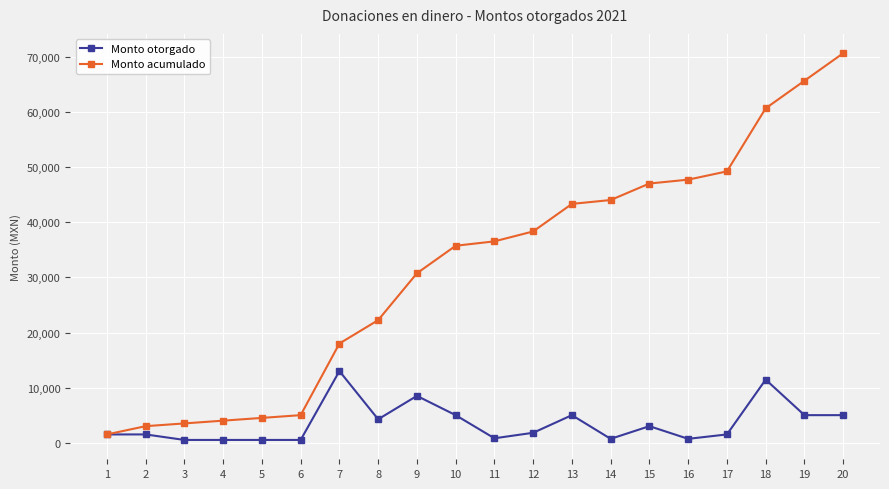

List the series in order of their overall mean, highest first.

Monto acumulado, Monto otorgado